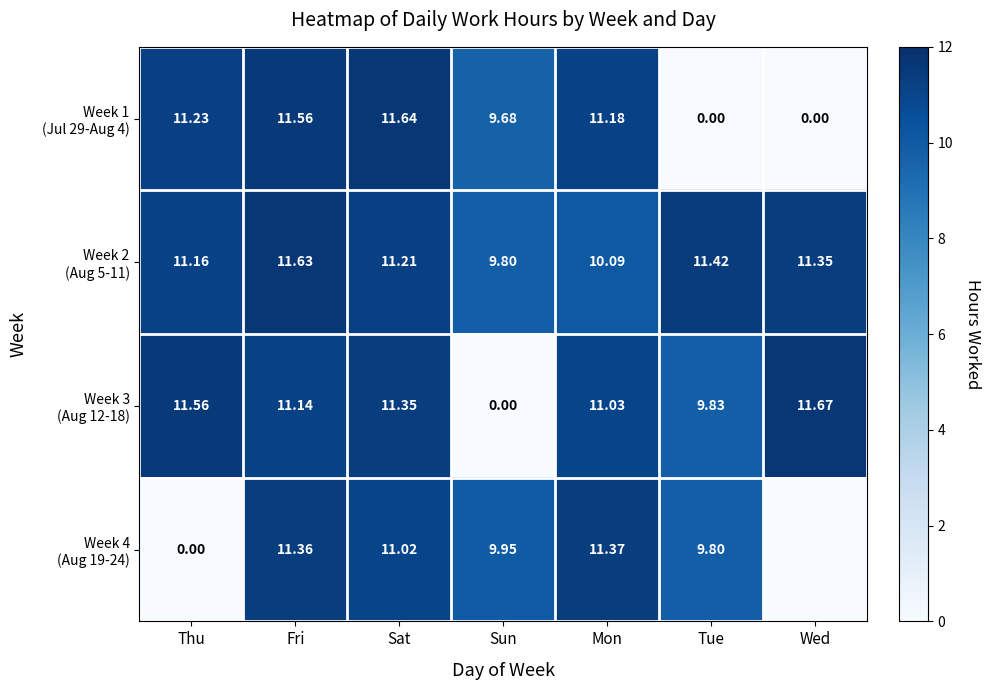

At how many categories does at least one series exceed 0?

7